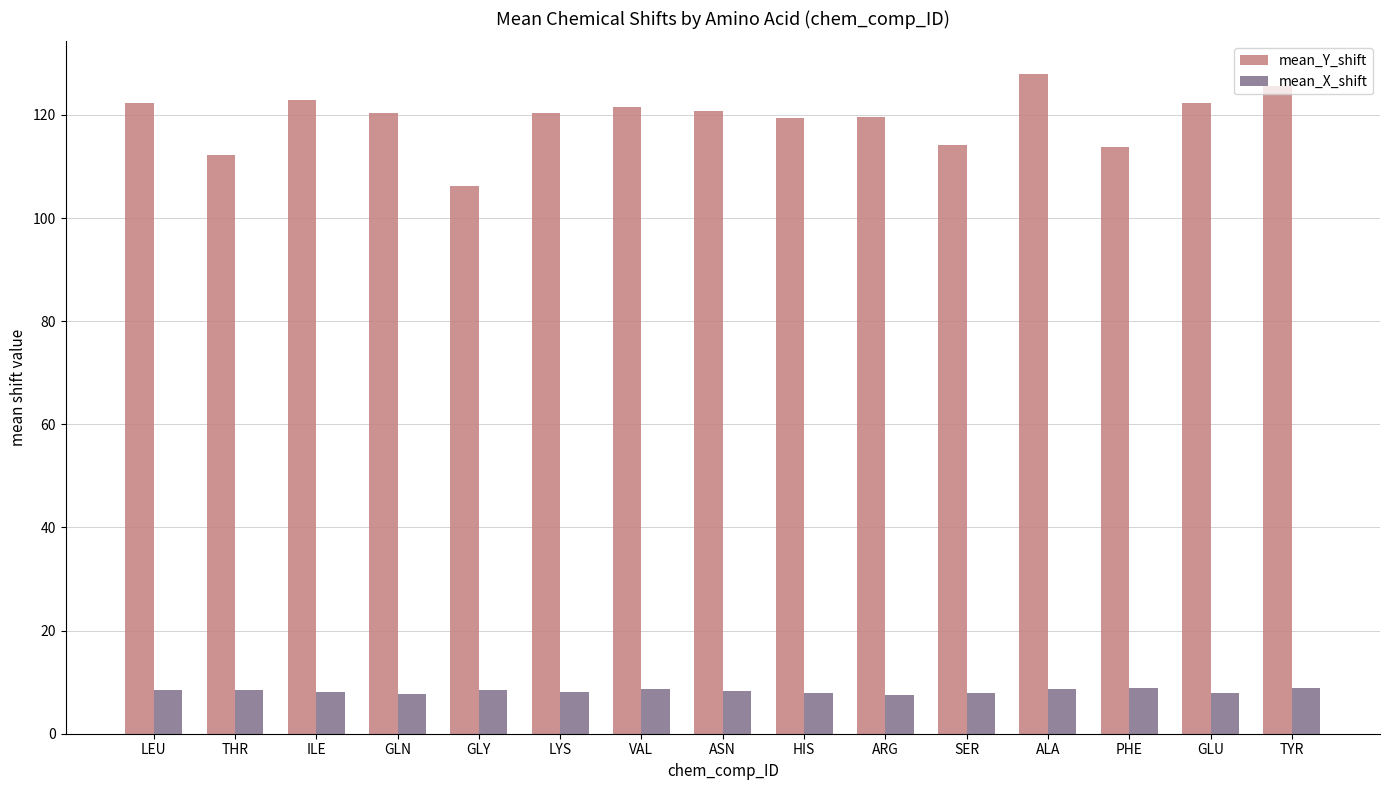

How many bars are there in total?

30